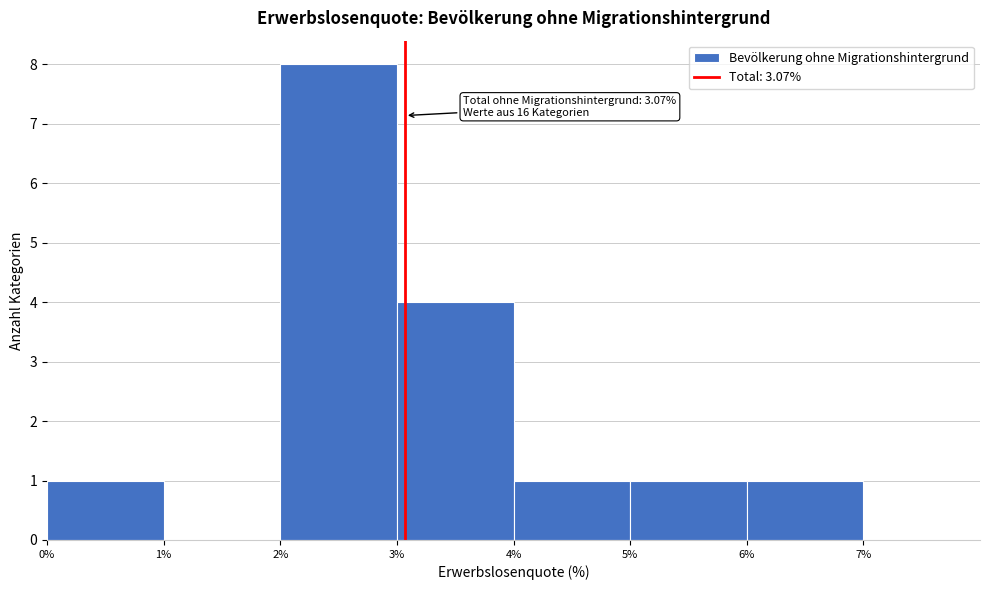

Which range on the x-axis has the tallest bar?

2% to 3%